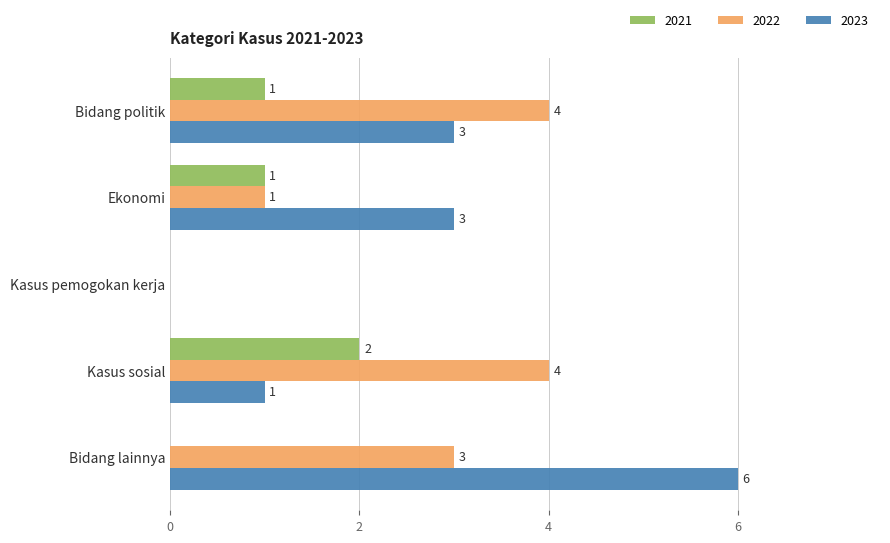

At which category is the sum across all series the highest?

Bidang lainnya